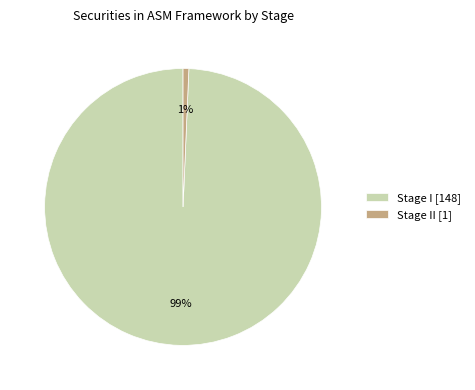

To the nearest percent, what is the combined percentage of Stage I [148] and Stage II [1]?

100%